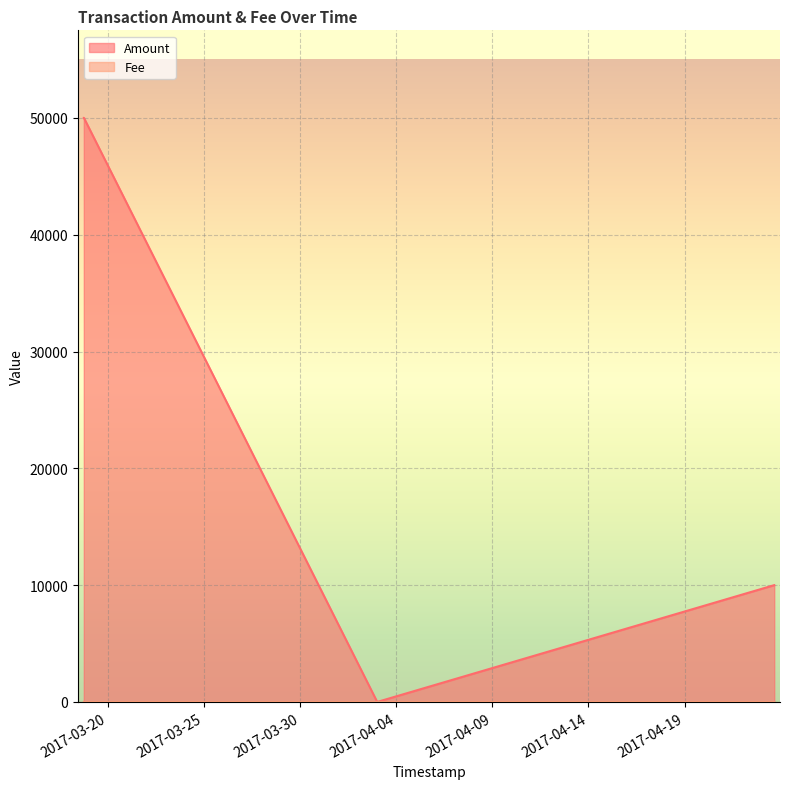

Which series has the widest spread of values?

Amount